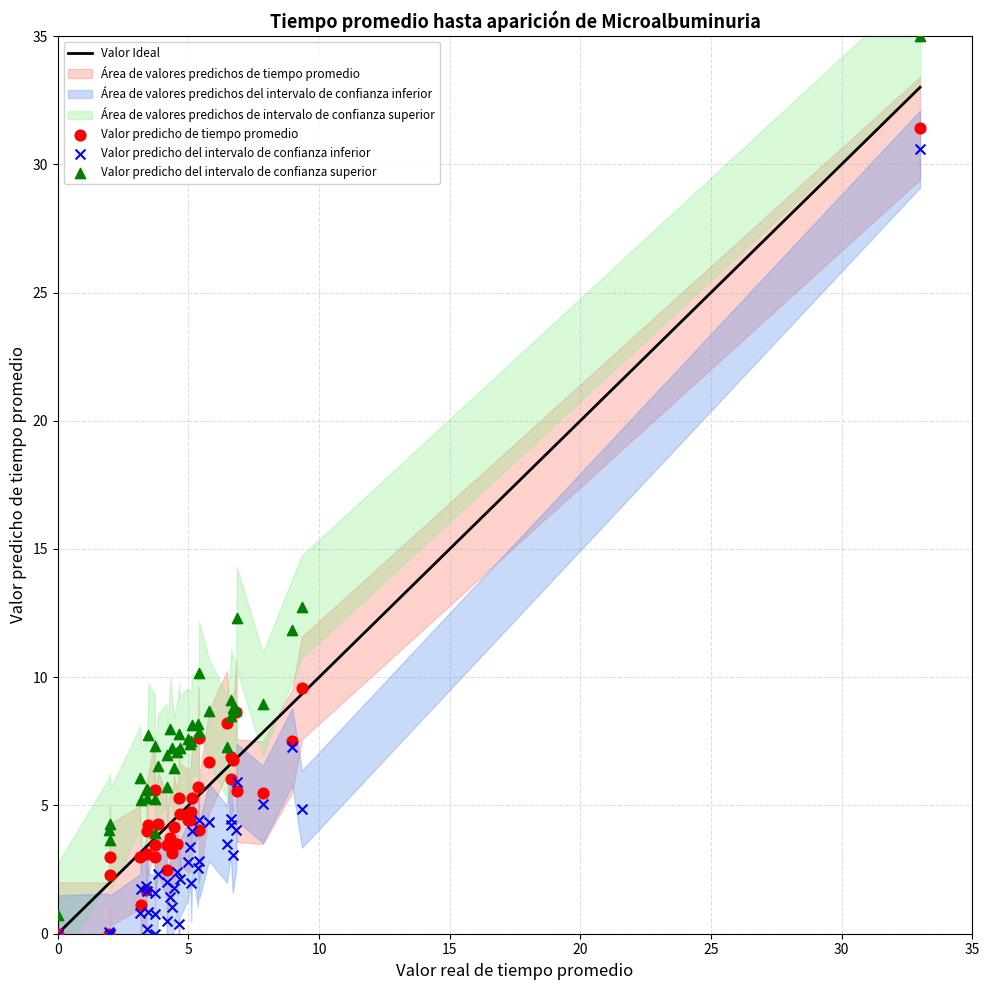

In the Valor predicho del intervalo de confianza superior series, what Y value is closest to 17?

12.7